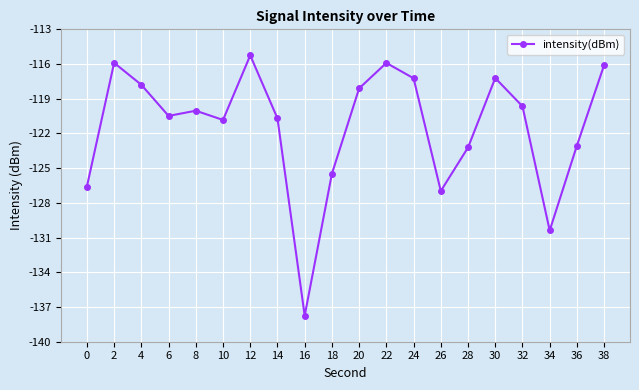

How many interior local peaks (higher than both neighbors) does the data have?

5